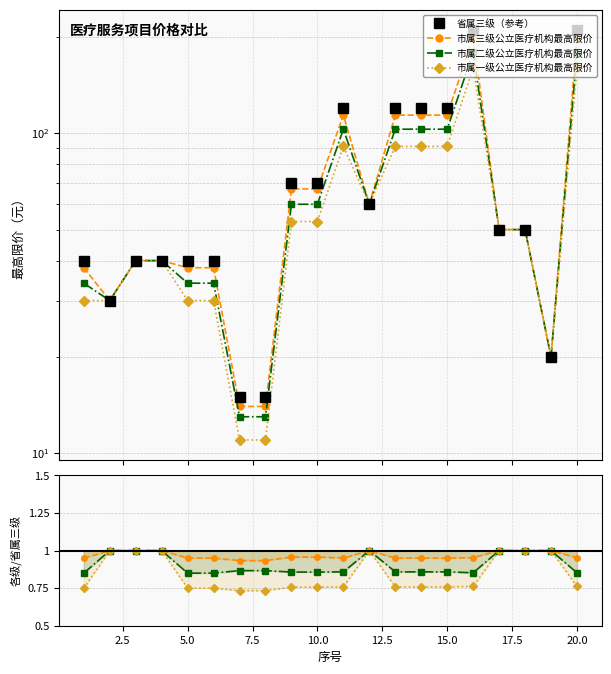

Does the chart have visible grid lines?

Yes